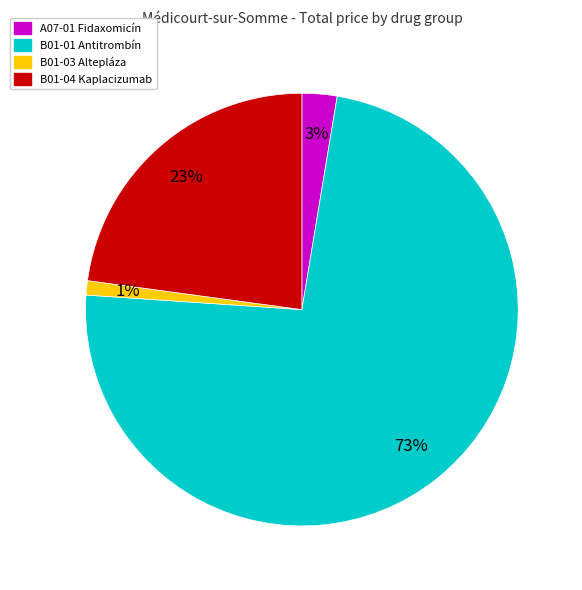

To the nearest percent, what is the average slice percentage?

25%